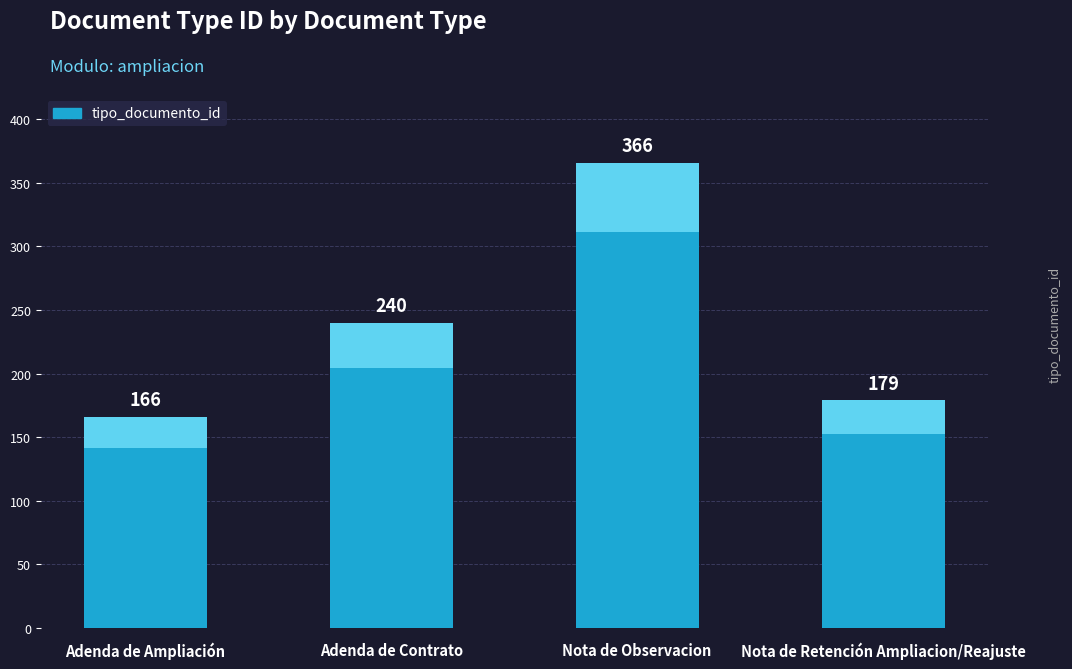

List the labels in order of value, smallest first.

Adenda de Ampliación, Nota de Retención Ampliacion/Reajuste, Adenda de Contrato, Nota de Observacion